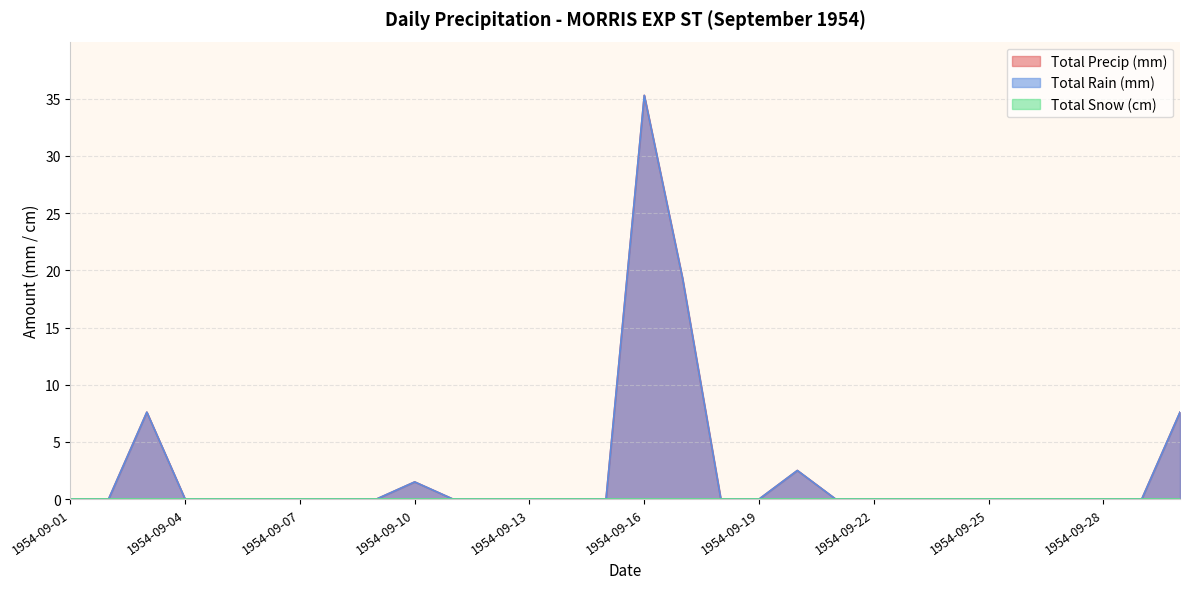

How many data points in Total Rain (mm) are above 0?

6